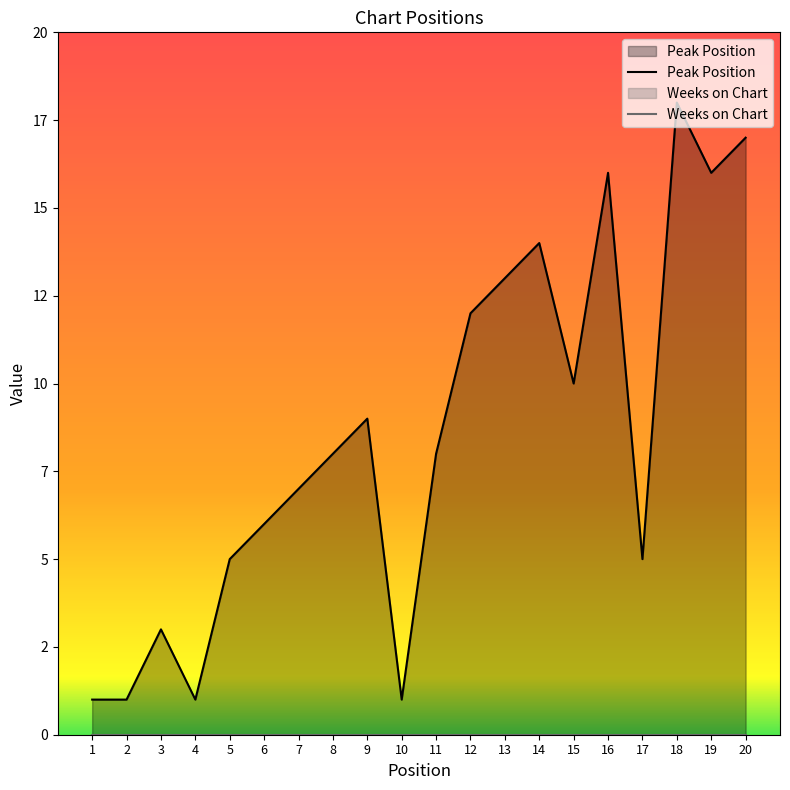

At which category is the sum across all series the highest?

18